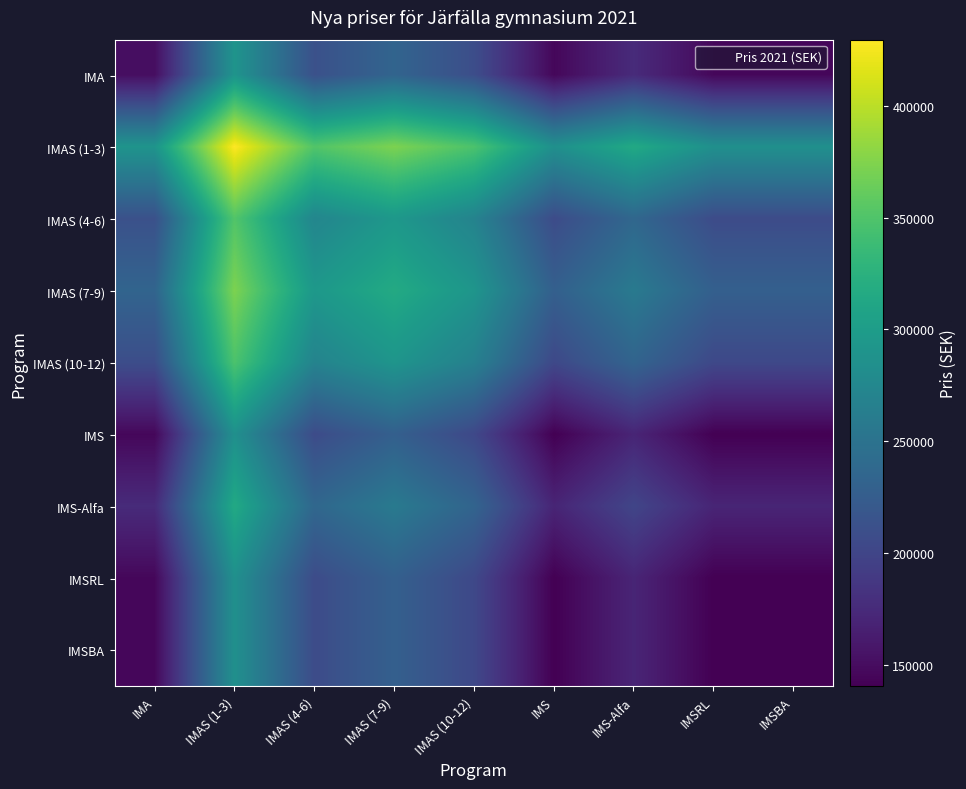

At how many categories does at least one series exceed 299853?

5